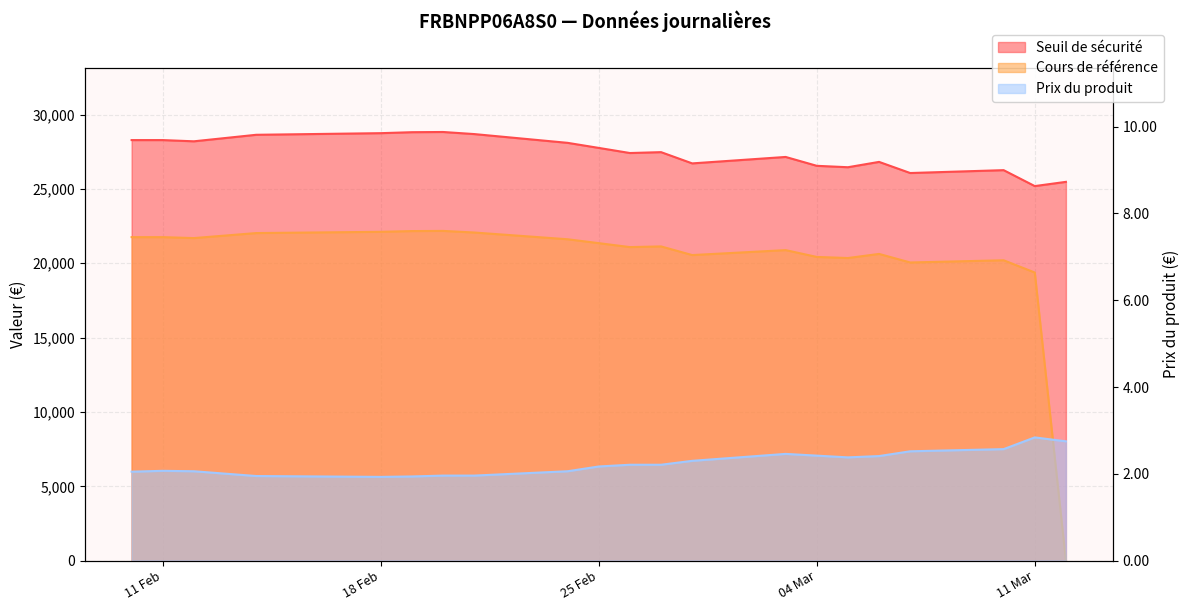

Rank the categories by Seuil de sécurité value from highest to lowest.

2025-02-20, 2025-02-19, 2025-02-18, 2025-02-21, 2025-02-14, 2025-02-10, 2025-02-11, 2025-02-12, 2025-02-24, 2025-02-25, 2025-02-27, 2025-02-26, 2025-03-03, 2025-03-06, 2025-02-28, 2025-03-04, 2025-03-05, 2025-03-10, 2025-03-07, 2025-03-12, 2025-03-11